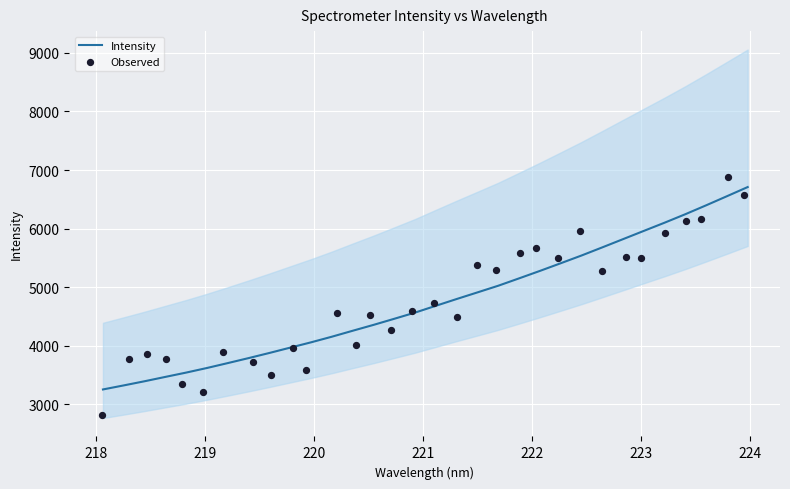

Which series contains the lowest Y value?

Observed